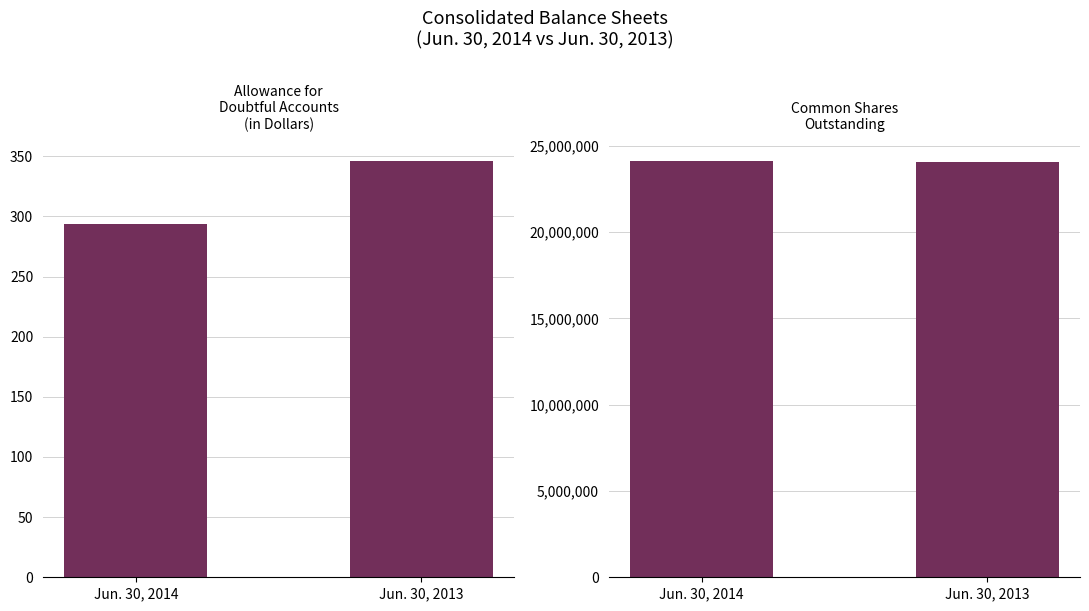

Between Jun. 30, 2013 and Jun. 30, 2014, which is larger?

Jun. 30, 2013